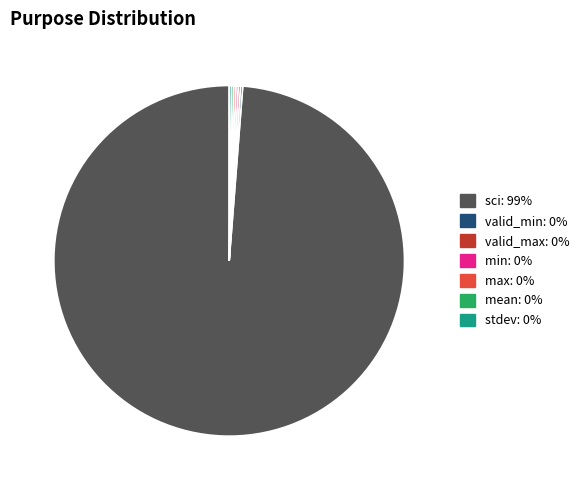

Which slice is the largest?

sci